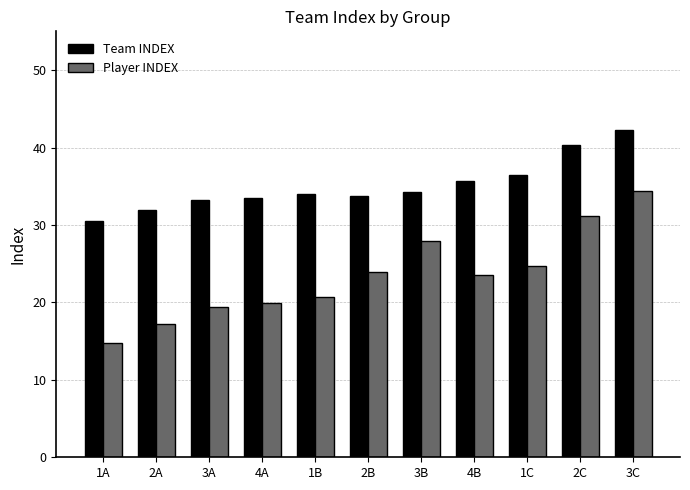

What is the lowest value of the Player INDEX series?

14.8